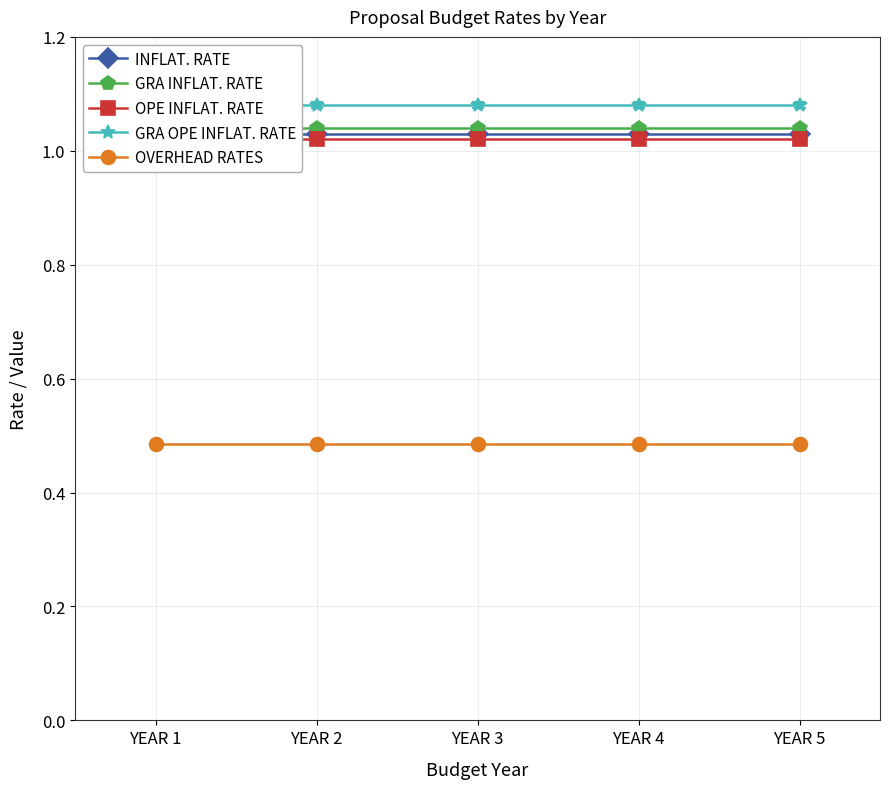

Read the OVERHEAD RATES value at YEAR 4.

0.5